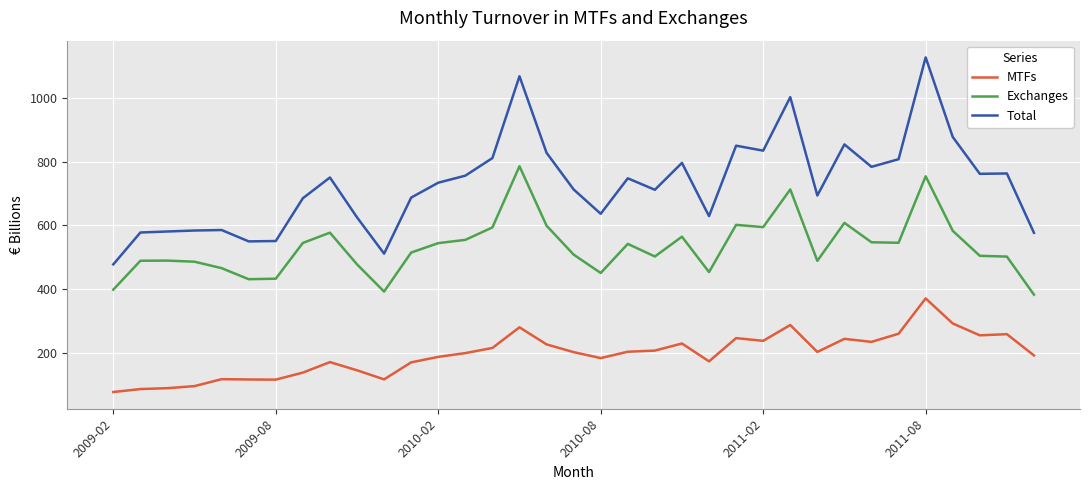

What is the greatest value displayed?

1125.8